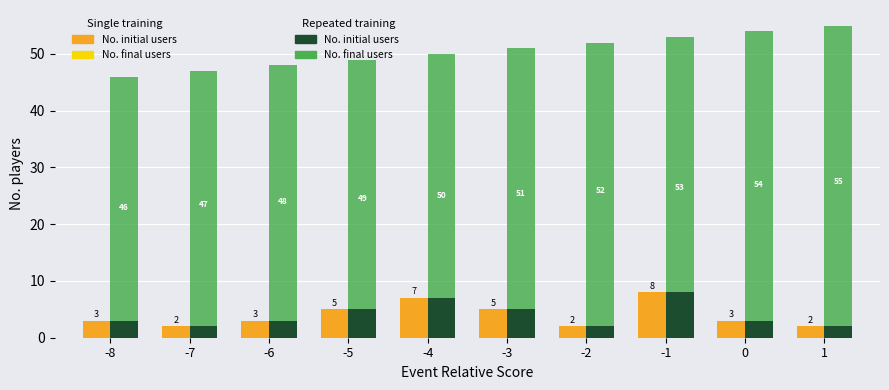

What is the spread (max minus min) of values at -3?

46